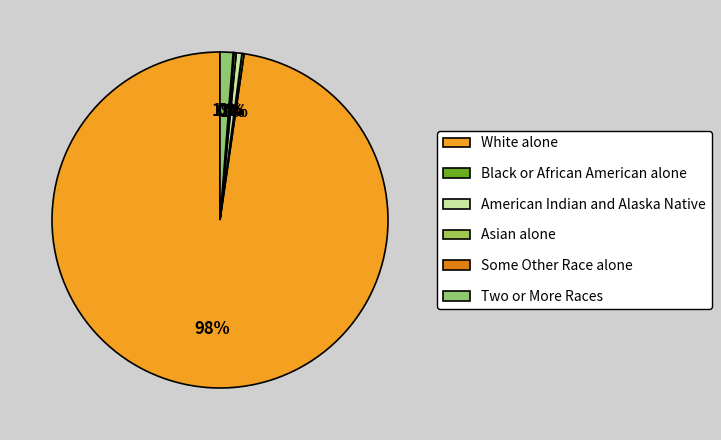

What is the smallest slice in the pie chart?

Some Other Race alone